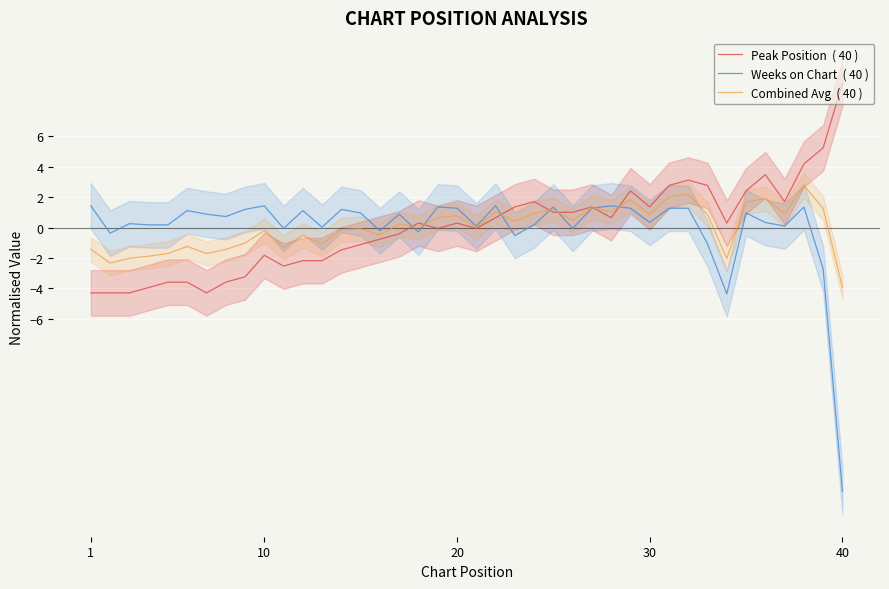

How many categories are shown in the chart?

40